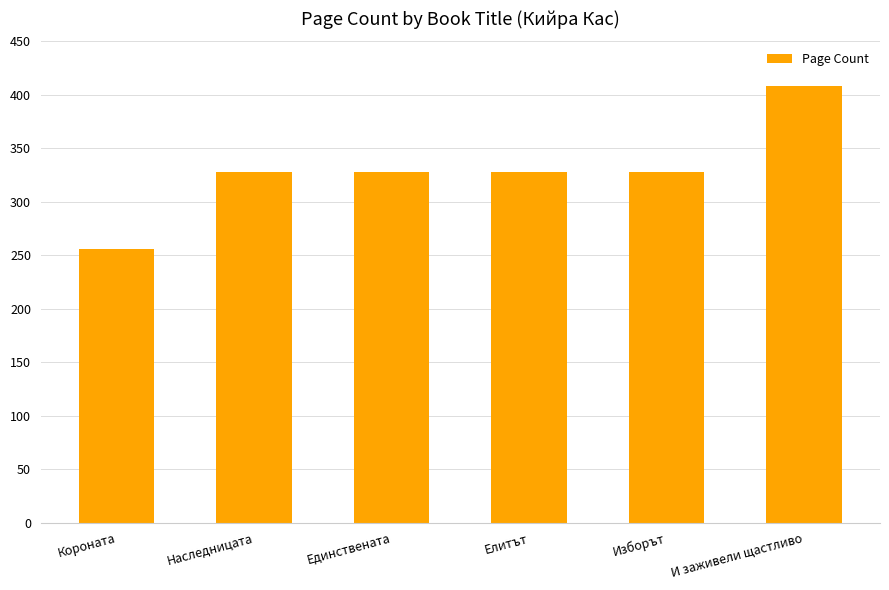

What is the sum of the values at Изборът and Единствената?

656